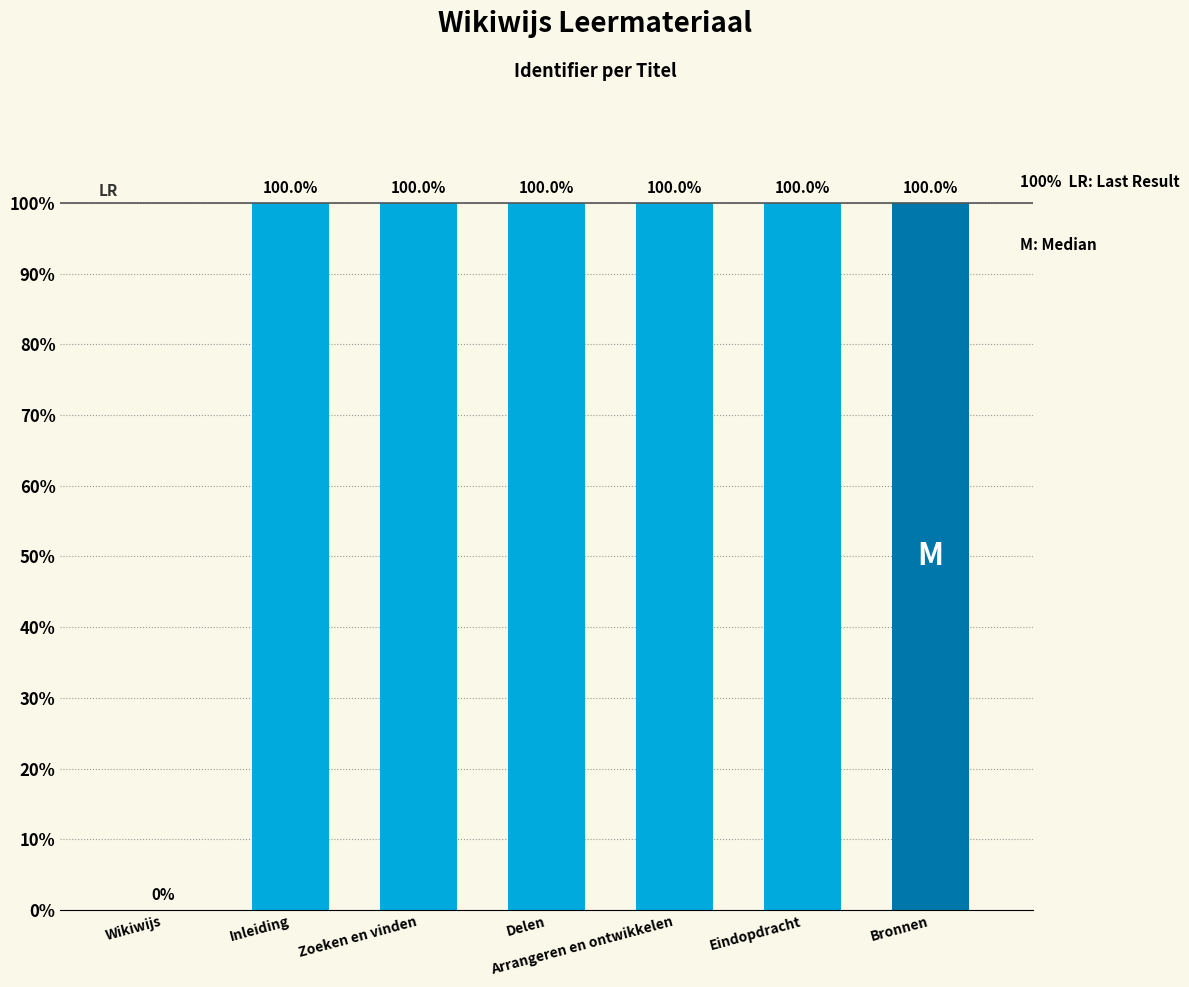

Rank the categories by value from lowest to highest.

Wikiwijs, Inleiding, Zoeken en vinden, Delen, Arrangeren en ontwikkelen, Eindopdracht, Bronnen